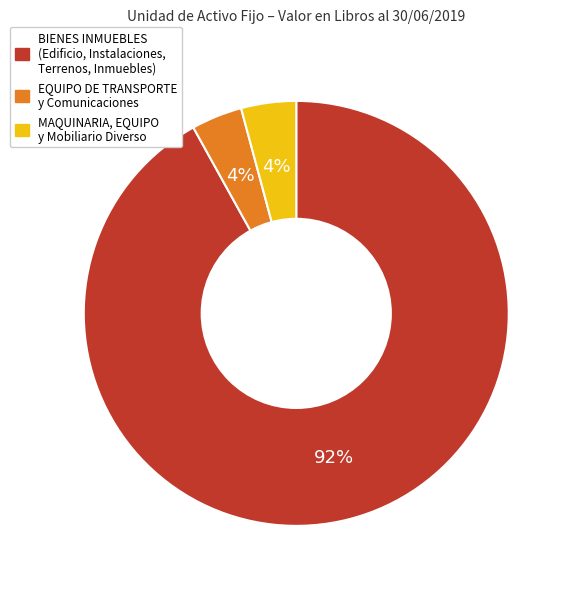

How many segments does this pie chart have?

3